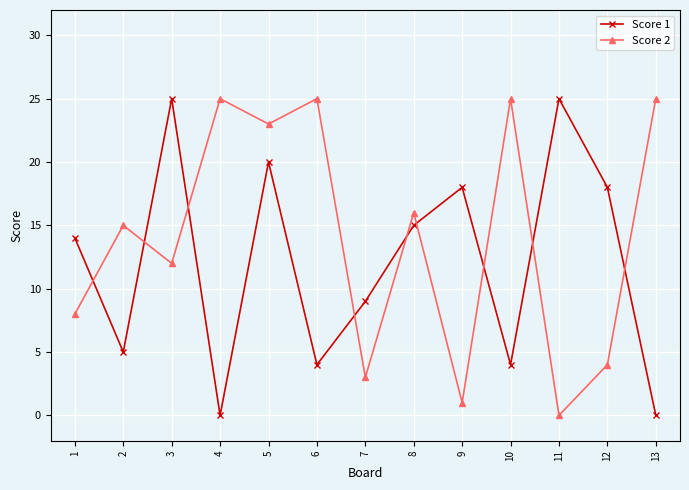

At how many categories does at least one series exceed 17?

9